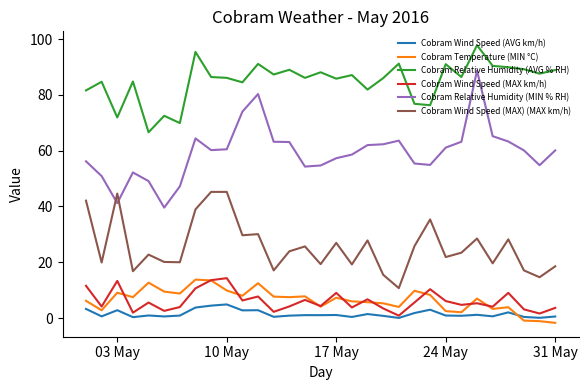

True or false: Cobram Temperature (MIN °C) and Cobram Wind Speed (MAX) (MAX km/h) intersect in this chart.

False